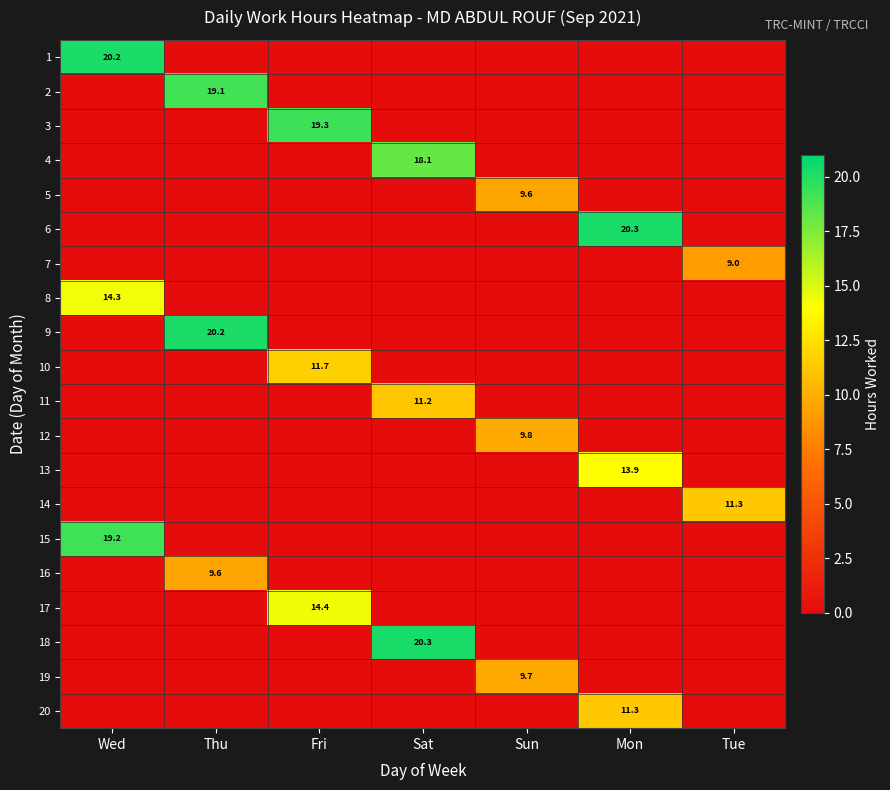

True or false: 4 has a value of 18.1 at Sat.

True